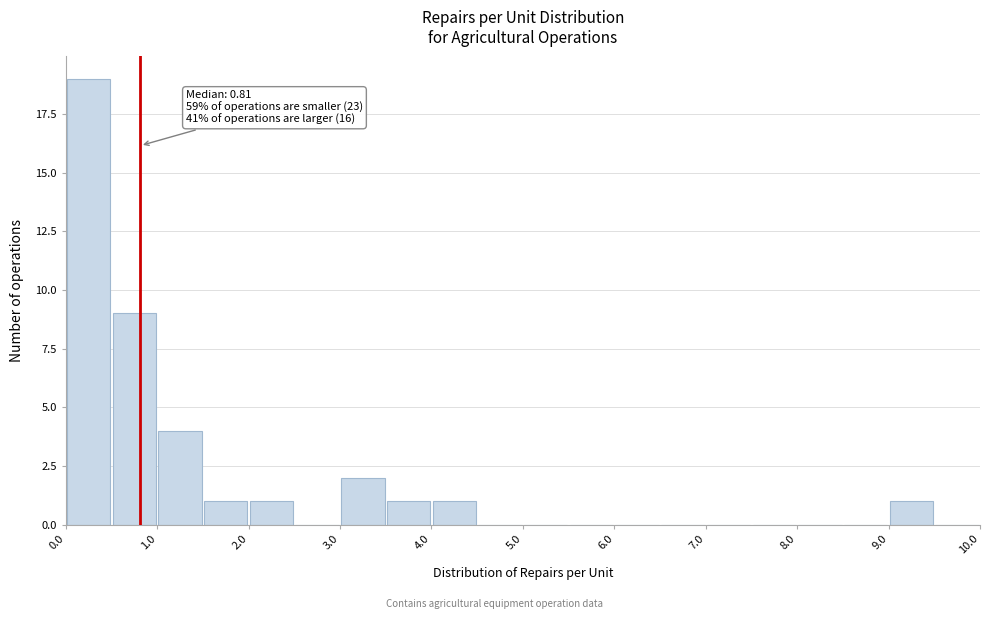

Over which range of the x-axis is the bar tallest?

0.0 to 0.5